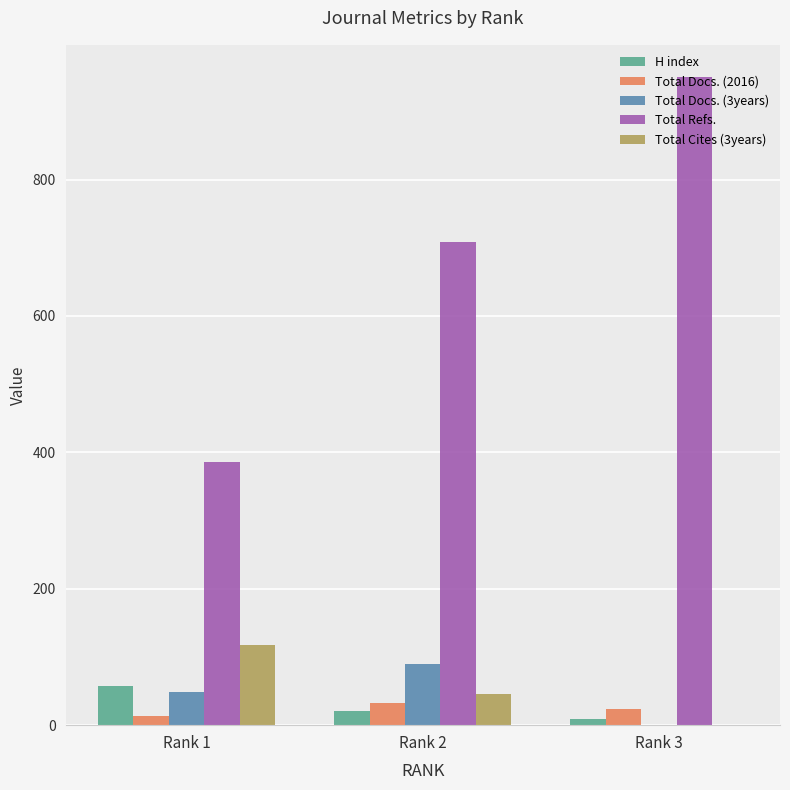

Count the Total Refs. values in the range 386 to 950.

3